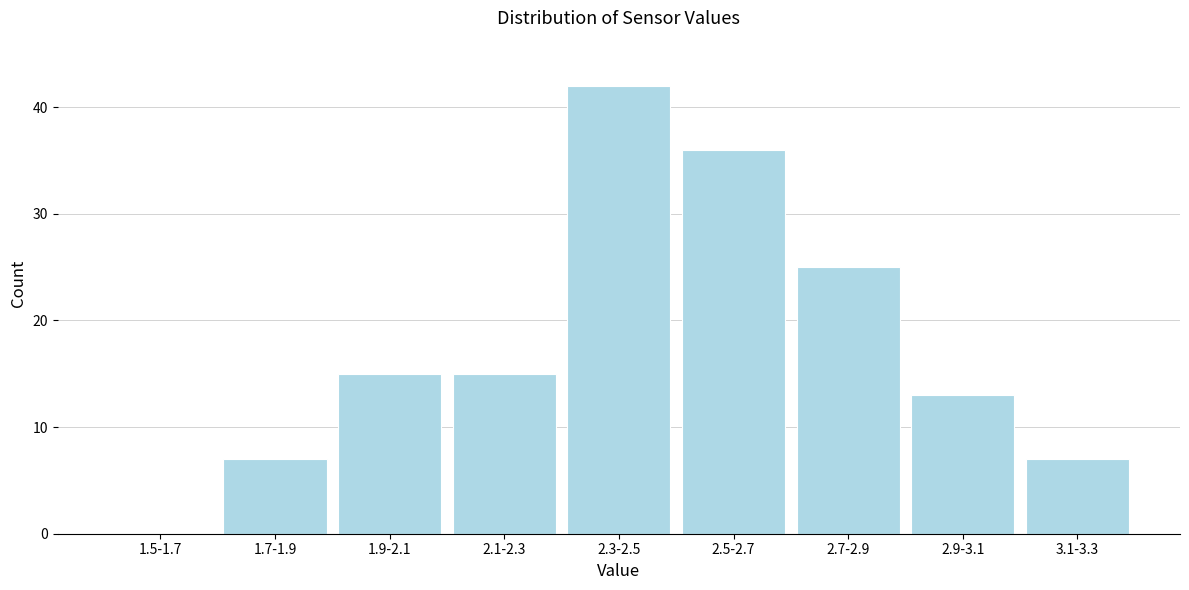

Reading left to right, list all the values displayed in this chart.

1.5-1.7=0	1.7-1.9=7	1.9-2.1=15	2.1-2.3=15	2.3-2.5=42	2.5-2.7=36	2.7-2.9=25	2.9-3.1=13	3.1-3.3=7